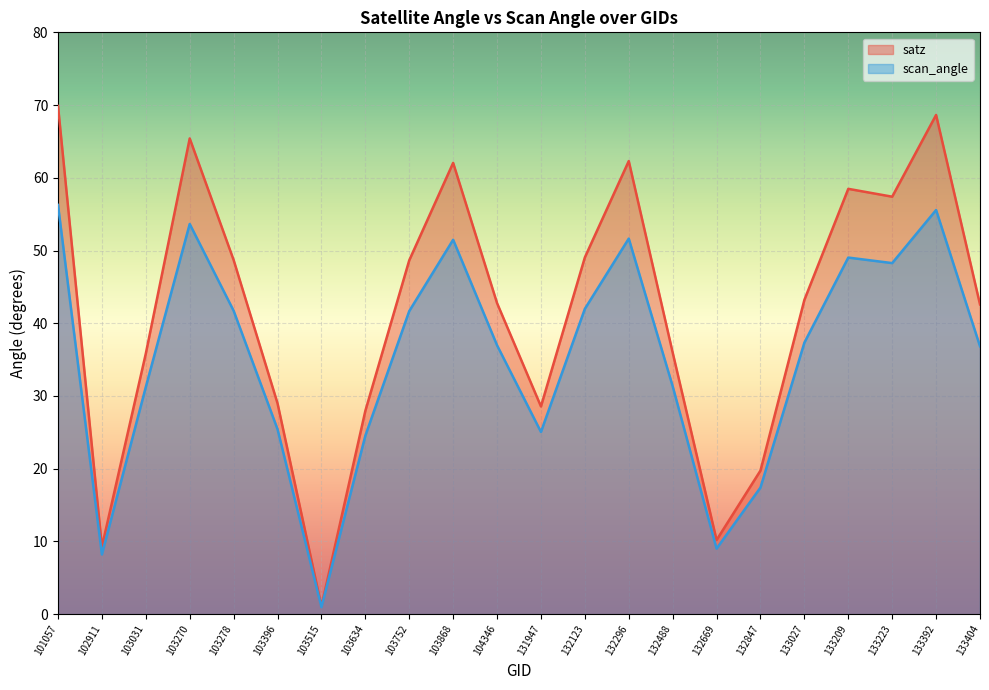

What is the average value of the scan_angle series?

35.3